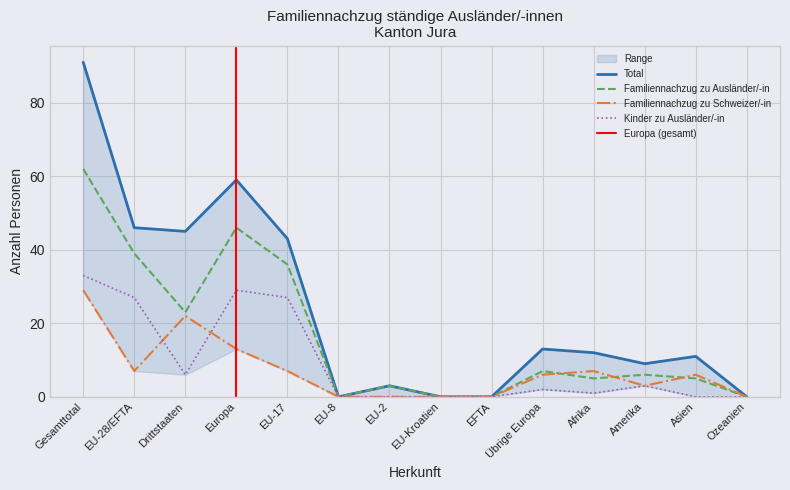

Where is the first local maximum for Familiennachzug zu Ausländer/-in?

Europa